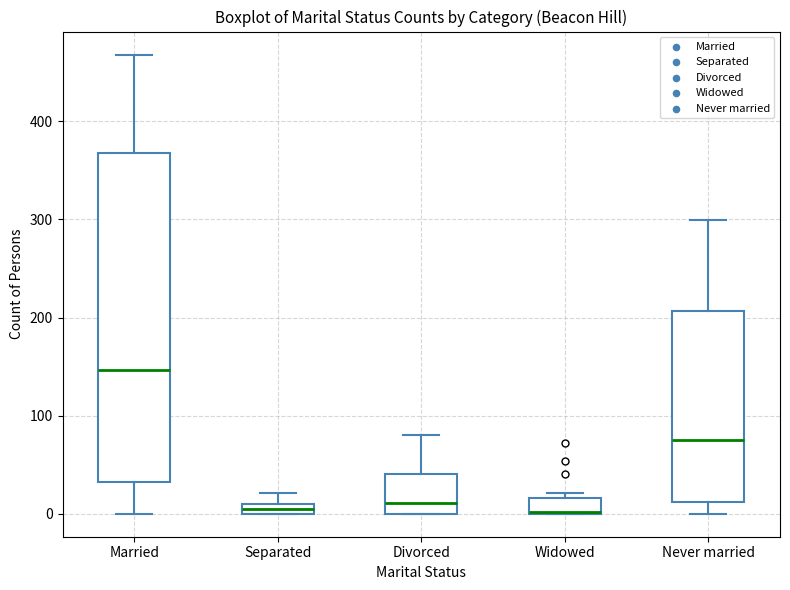

Which box is the tallest, from its lower edge to its upper edge?

Married